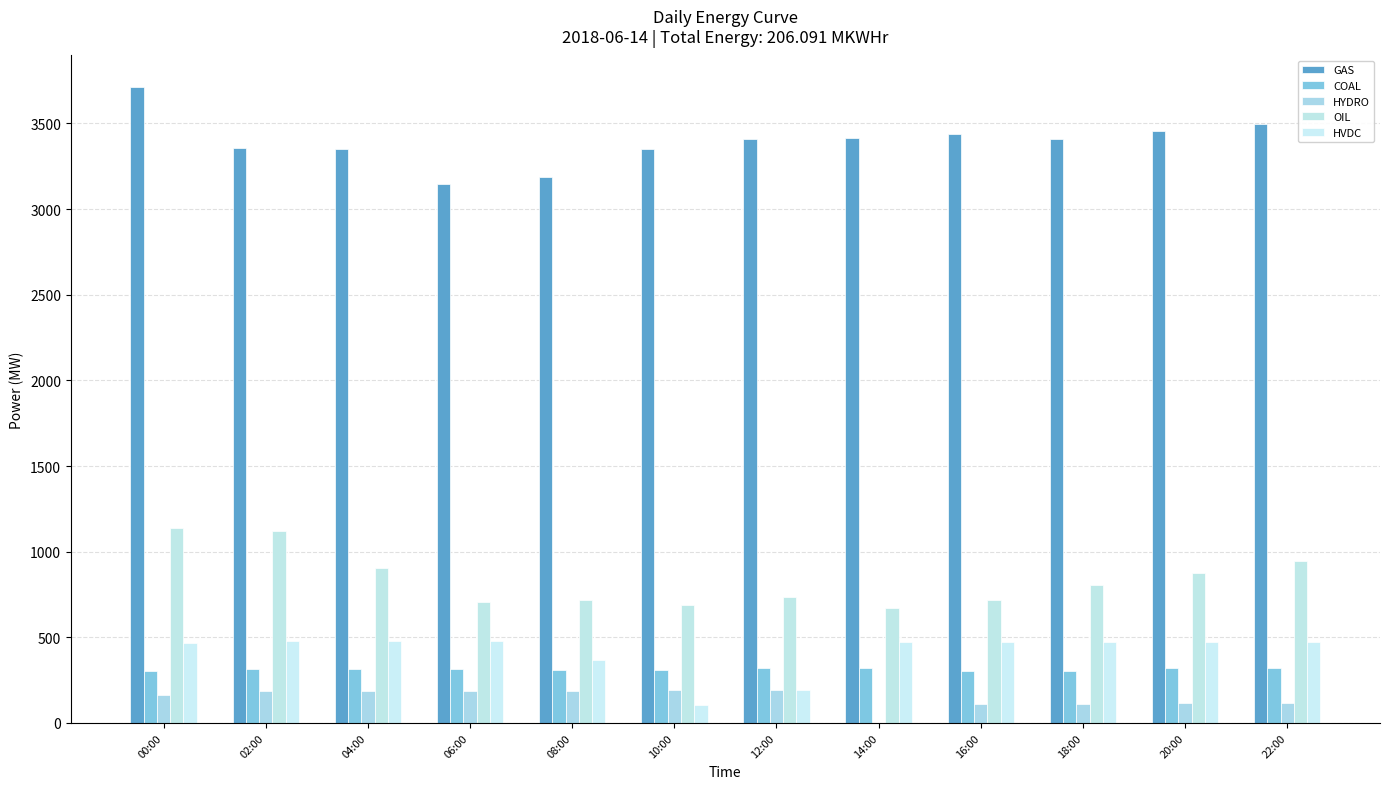

Rank the categories by GAS value from highest to lowest.

00:00, 22:00, 20:00, 16:00, 14:00, 18:00, 12:00, 02:00, 04:00, 10:00, 08:00, 06:00